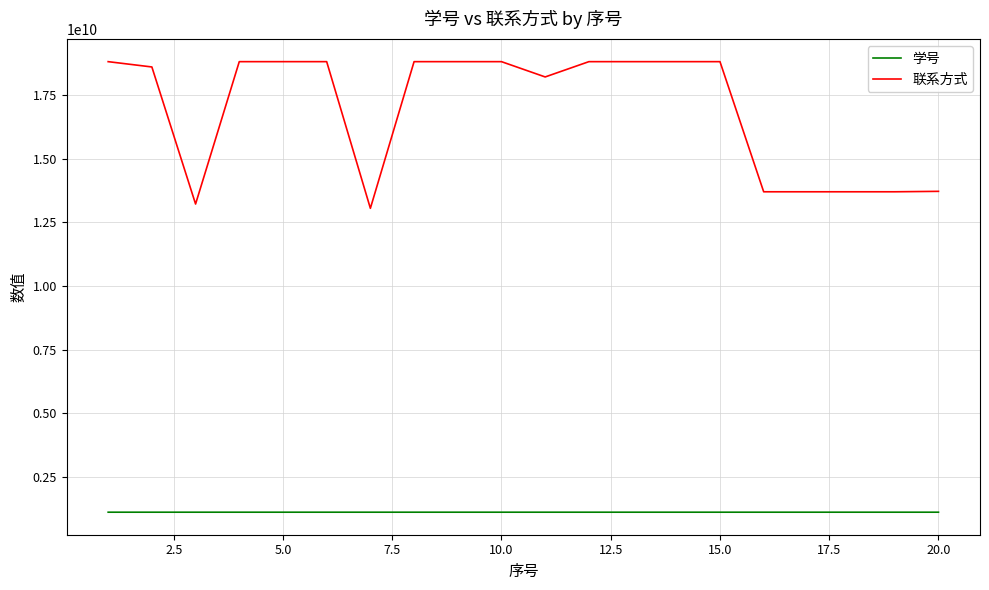

Which series has the widest spread of values?

联系方式